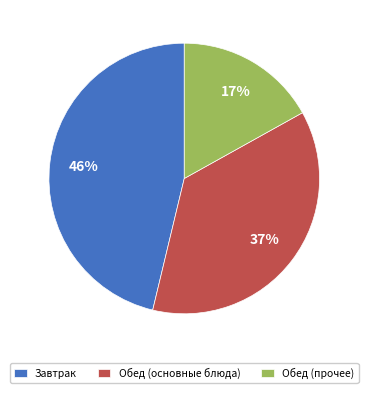

Is it true that Обед (прочее) is 17% of the pie?

True